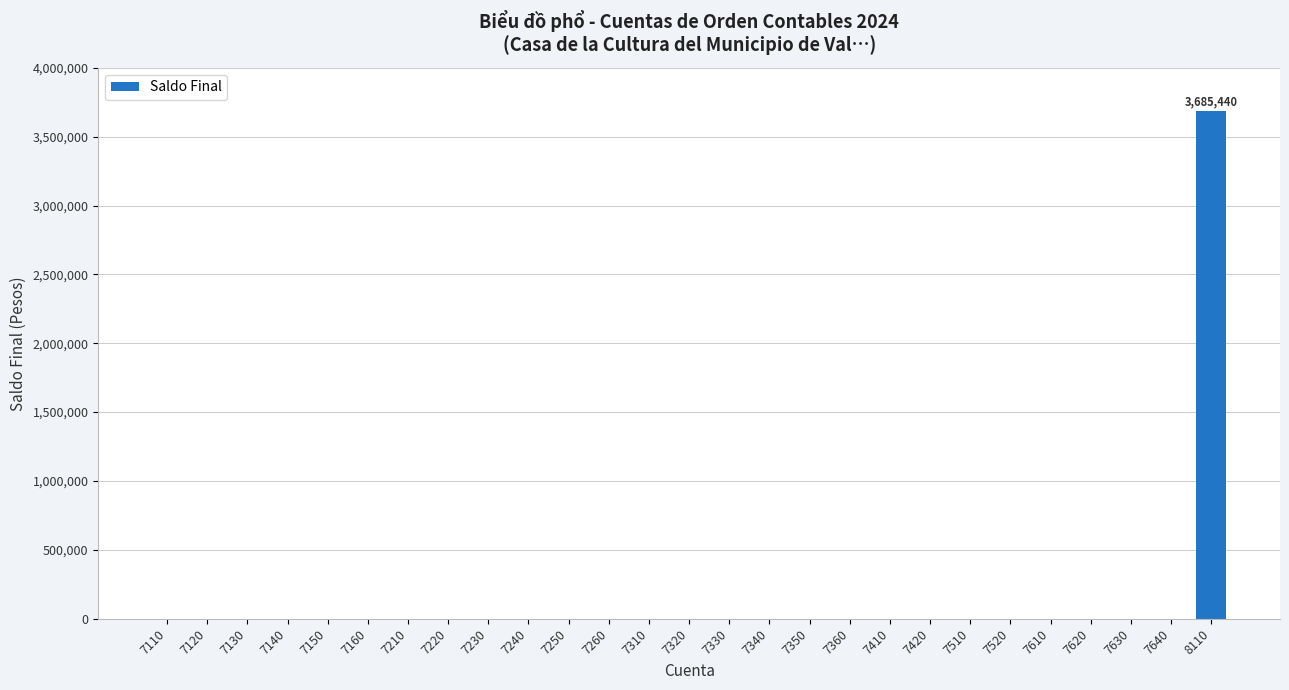

Reading left to right, list all the values displayed in this chart.

7110=0	7120=0	7130=0	7140=0	7150=0	7160=0	7210=0	7220=0	7230=0	7240=0	7250=0	7260=0	7310=0	7320=0	7330=0	7340=0	7350=0	7360=0	7410=0	7420=0	7510=0	7520=0	7610=0	7620=0	7630=0	7640=0	8110=3685440